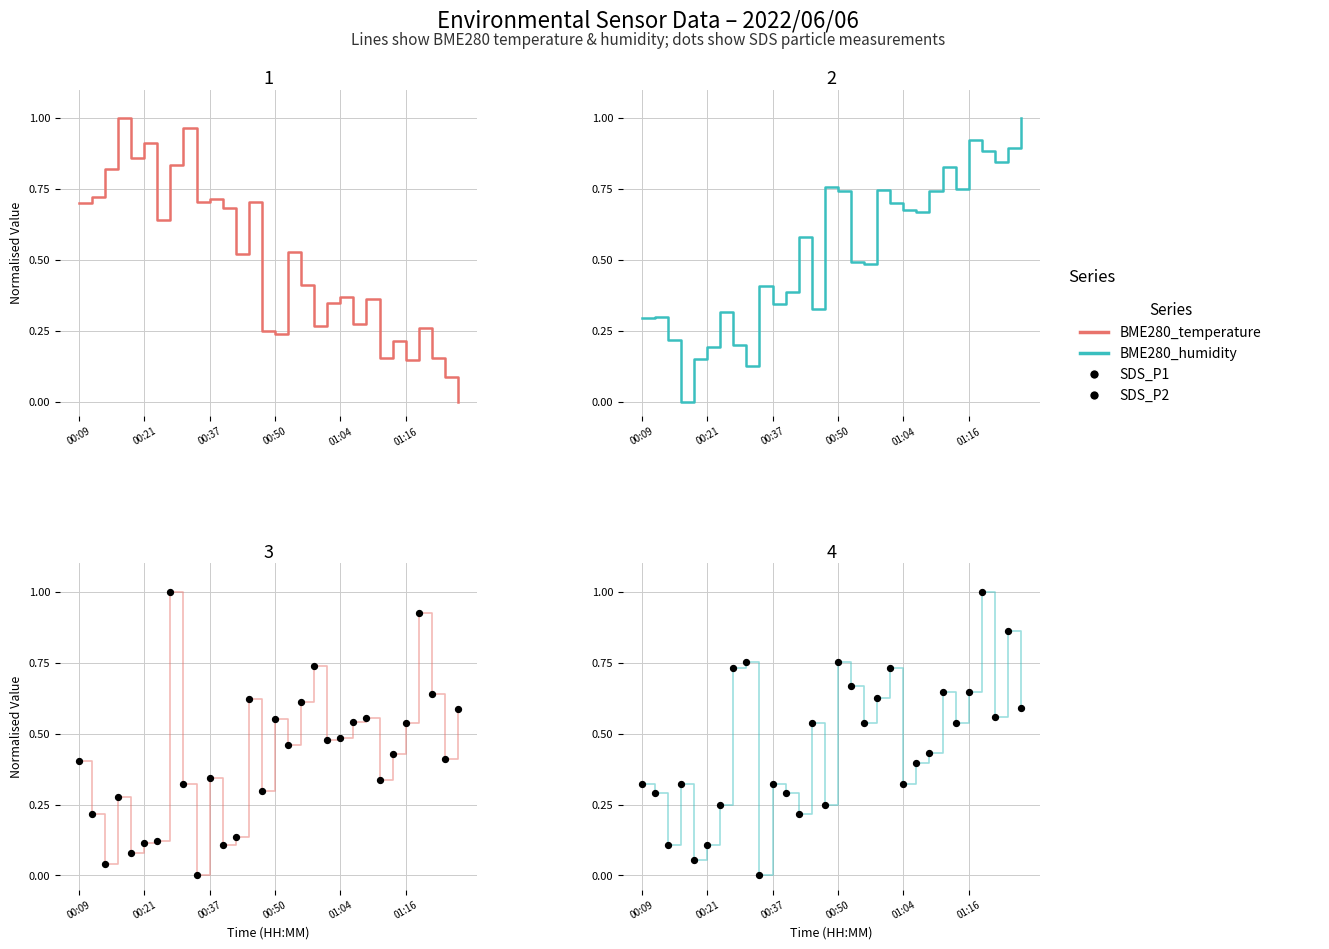

At how many categories does at least one series exceed 0?

30